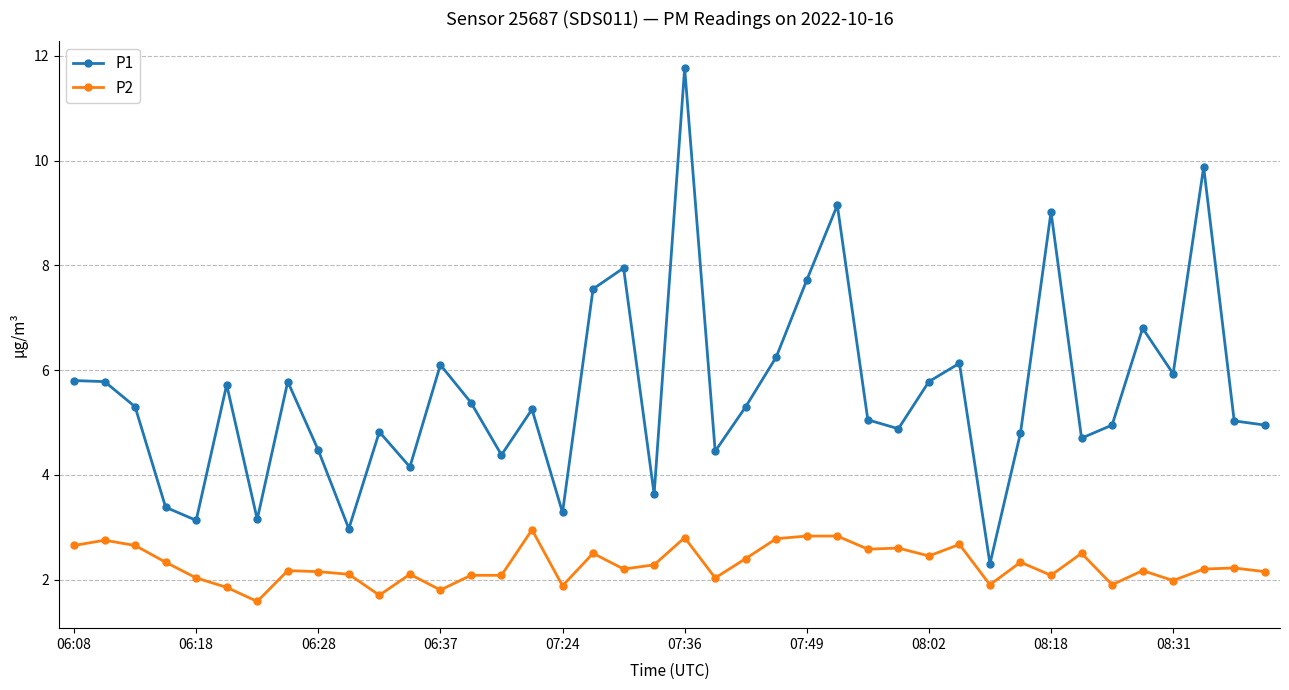

At how many categories does at least one series exceed 7?

7